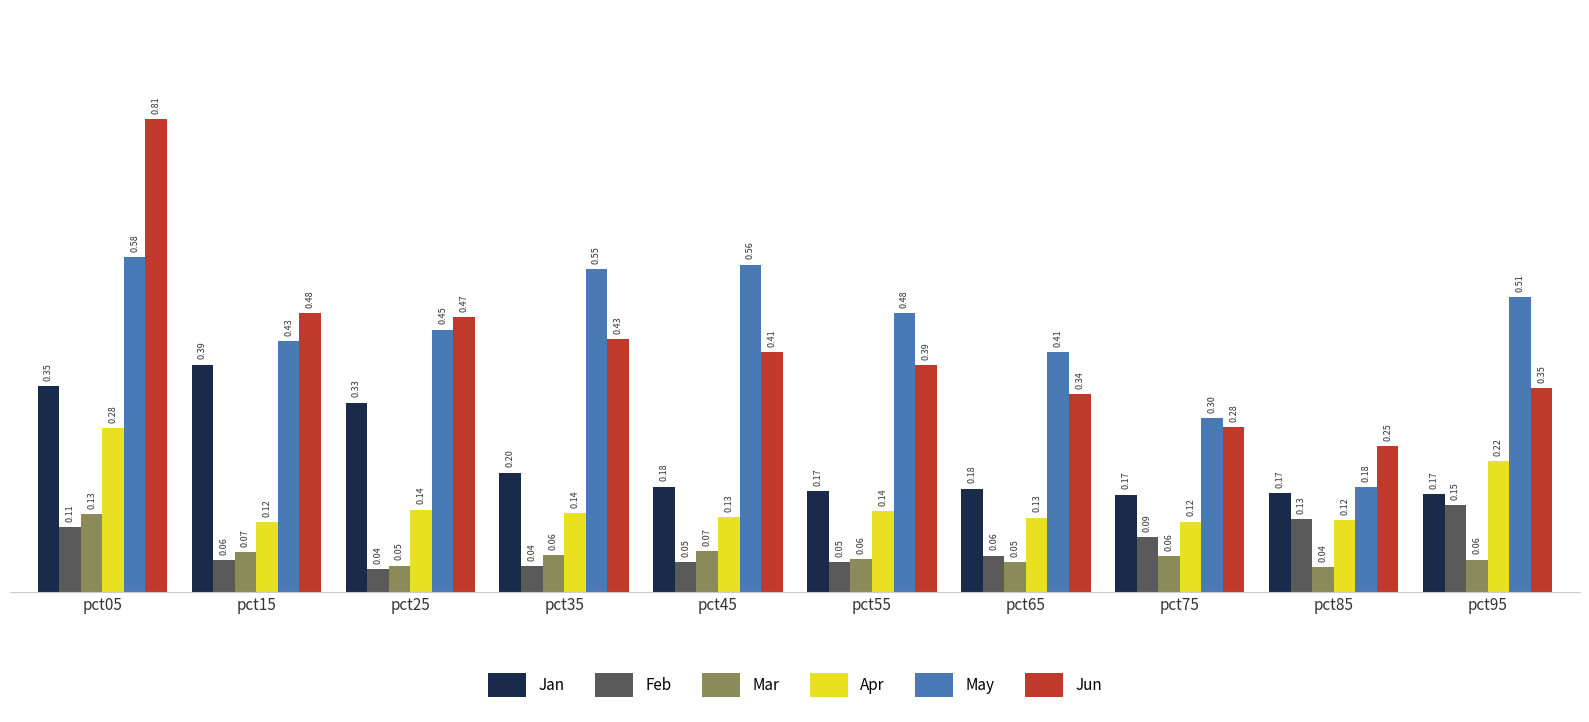

What is the sum of all Jan values?

2.3